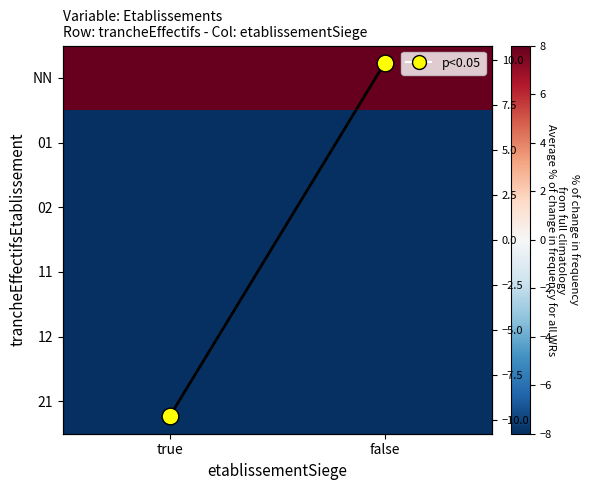

Rank the series by their maximum value, from lowest to highest.

21, 02, 01, 11, 12, NN